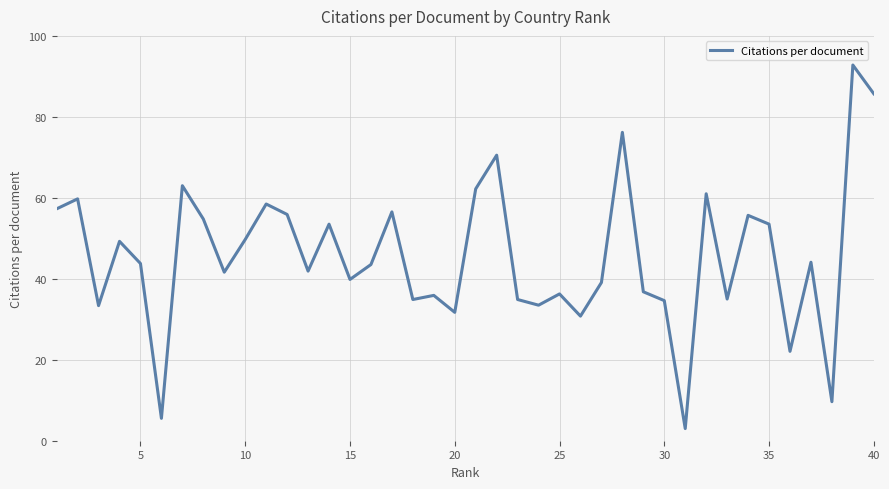

What is the greatest value displayed?

92.8